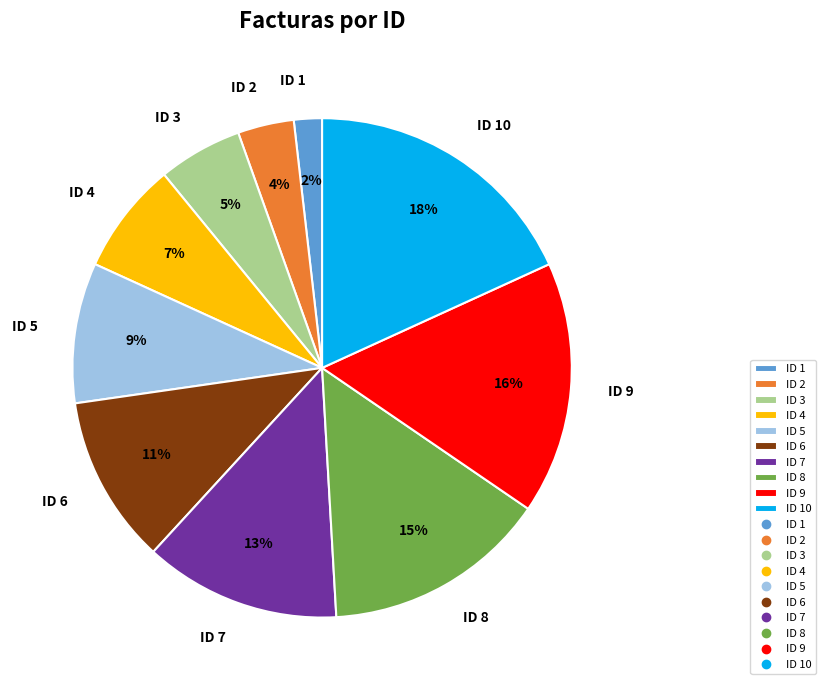

What percentage is the ID 1 slice, to the nearest percent?

2%